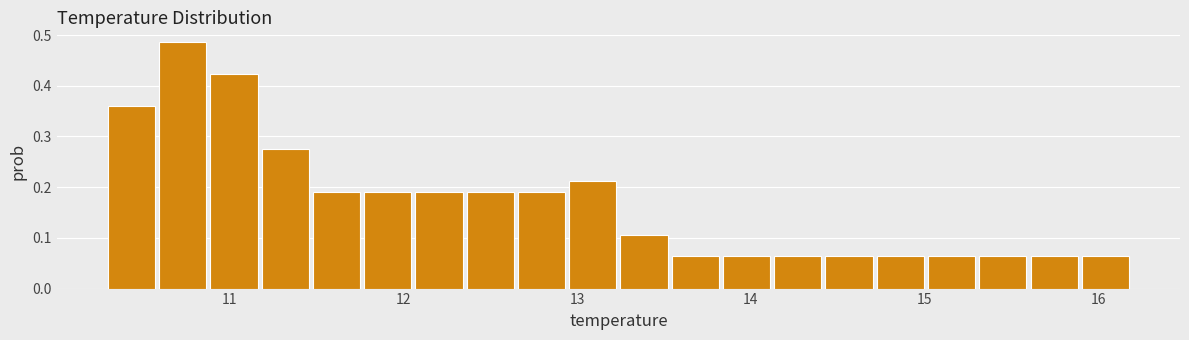

Read against the x-axis, roughly where is the centre of the tallest bar?

10.7